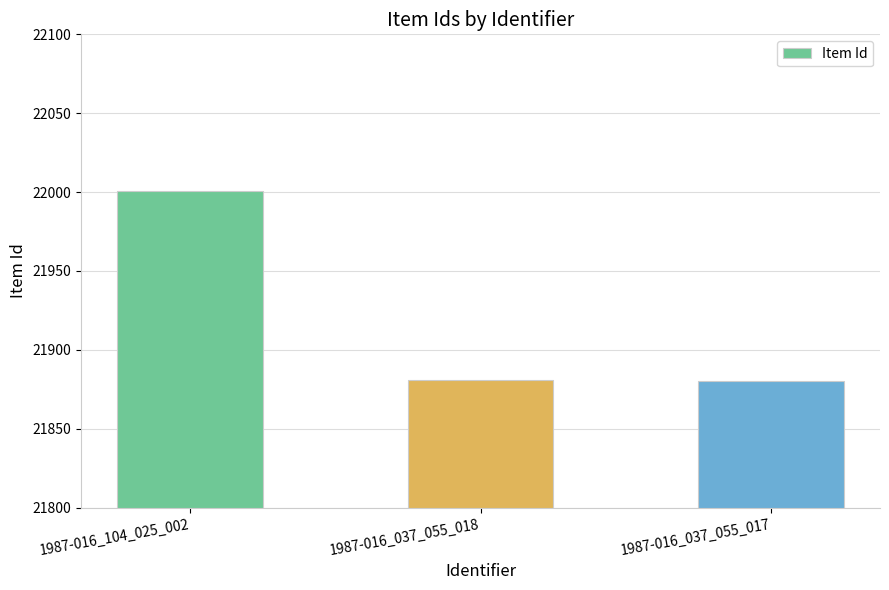

Is it true that the value at 1987-016_037_055_018 is 8930?

False